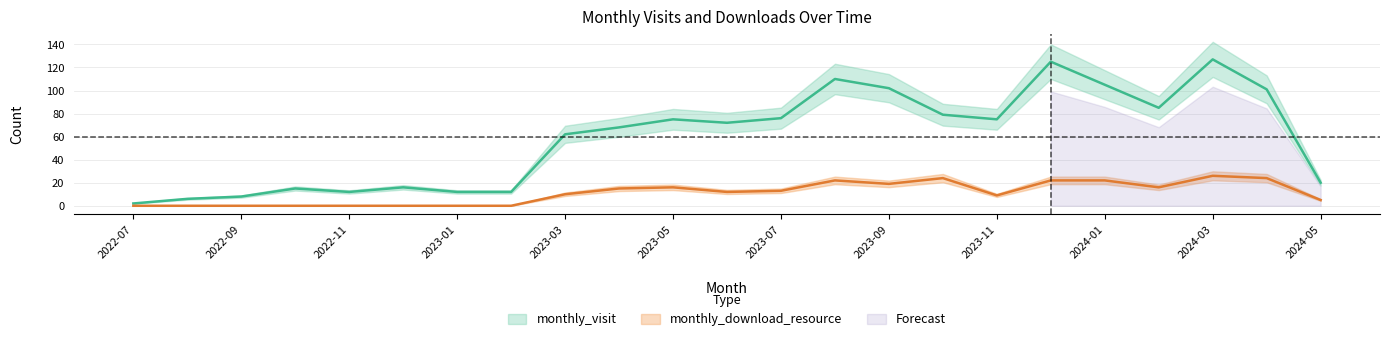

What is the difference between the monthly_download_resource values at 2023-12 and 2023-11?

13